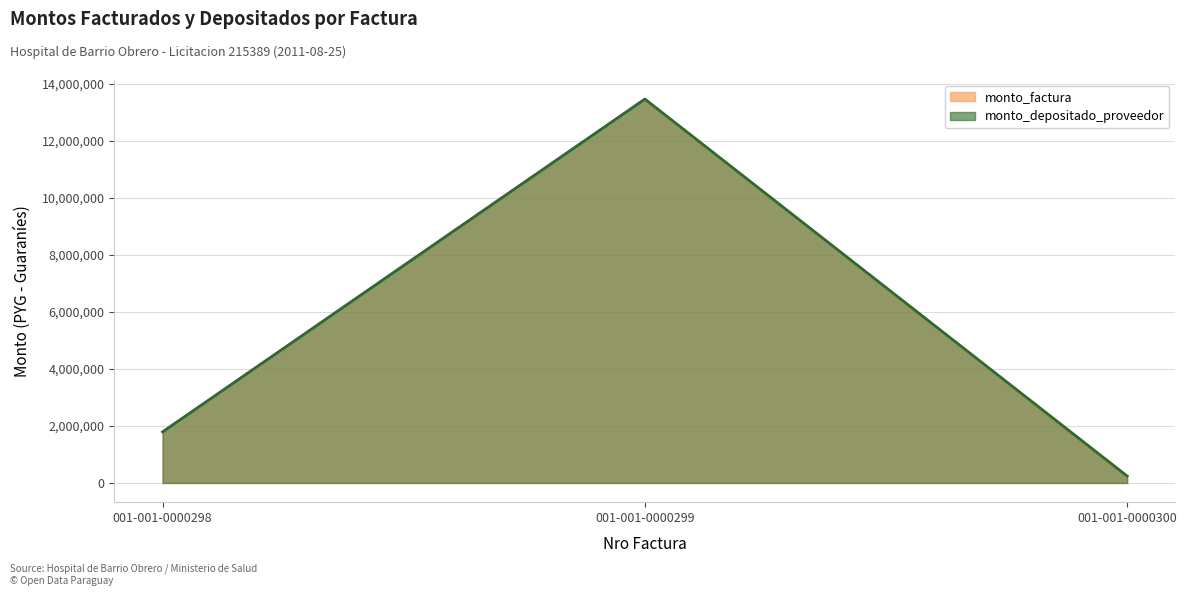

True or false: monto_factura has a value of 13459430 at 001-001-0000299.

True